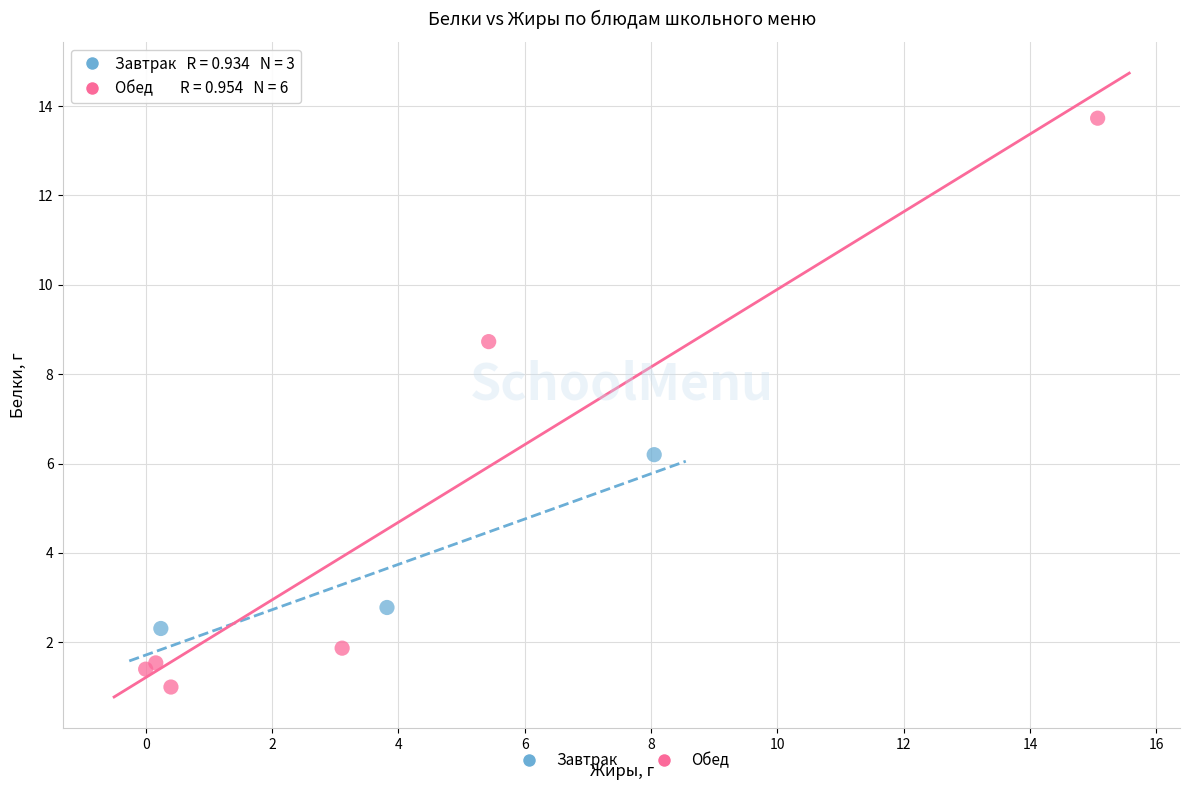

Which series has the largest Y range (max minus min)?

Обед